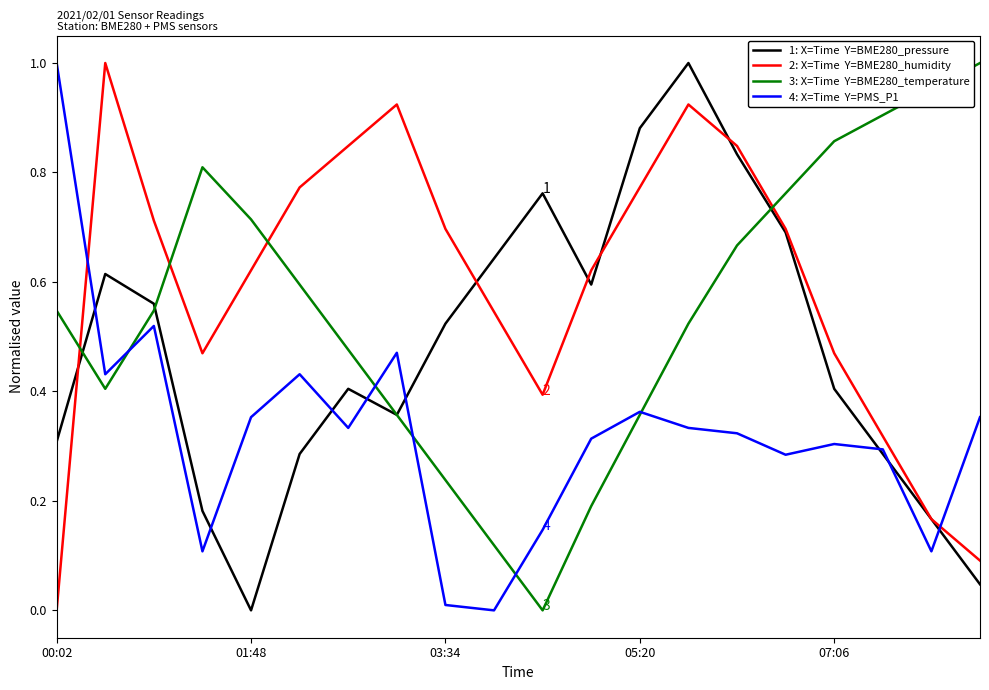

Count the number of data series in this chart.

4